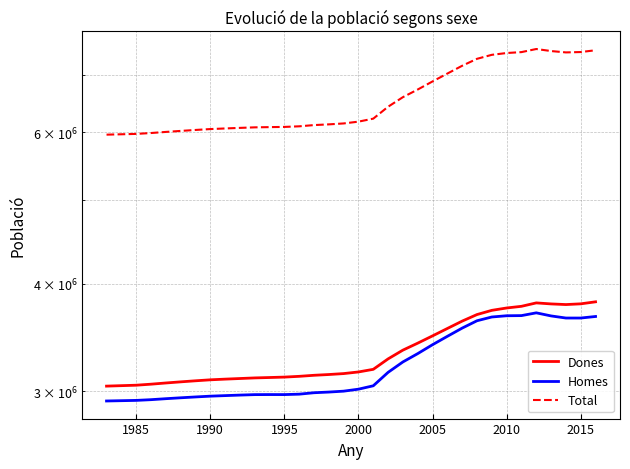

At how many categories does at least one series exceed 3522483?

34